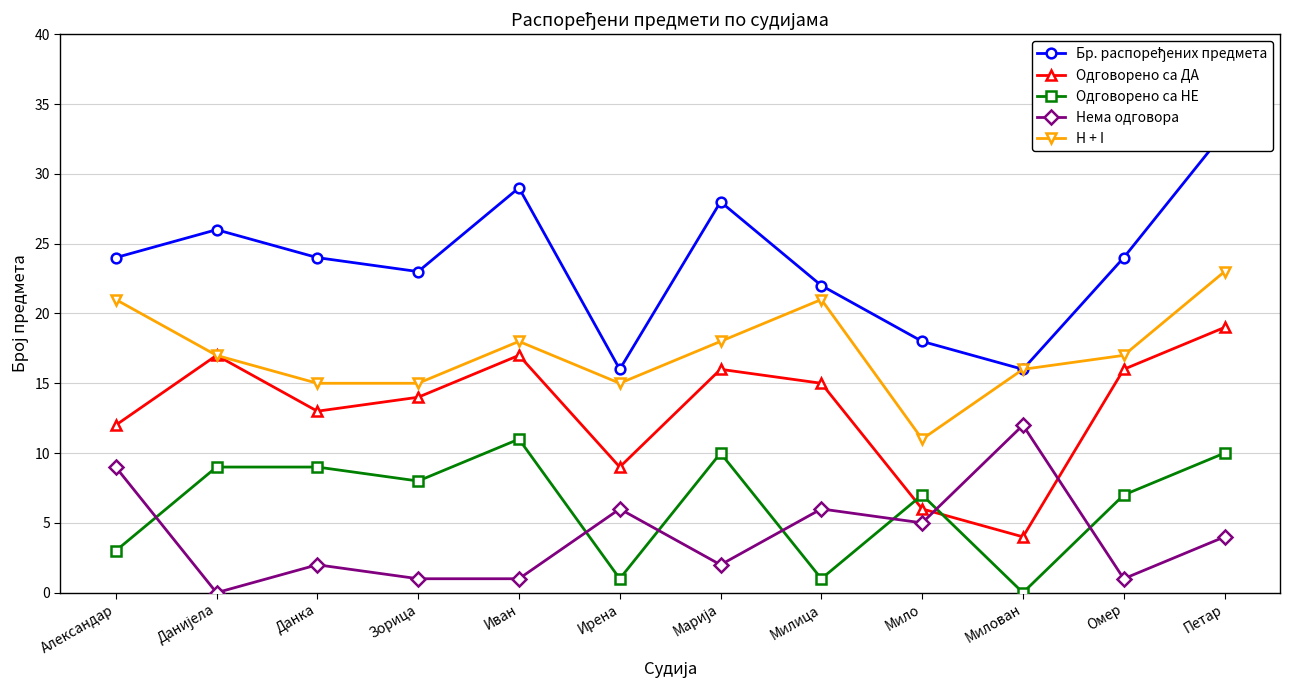

What position from the right is Милица?

5